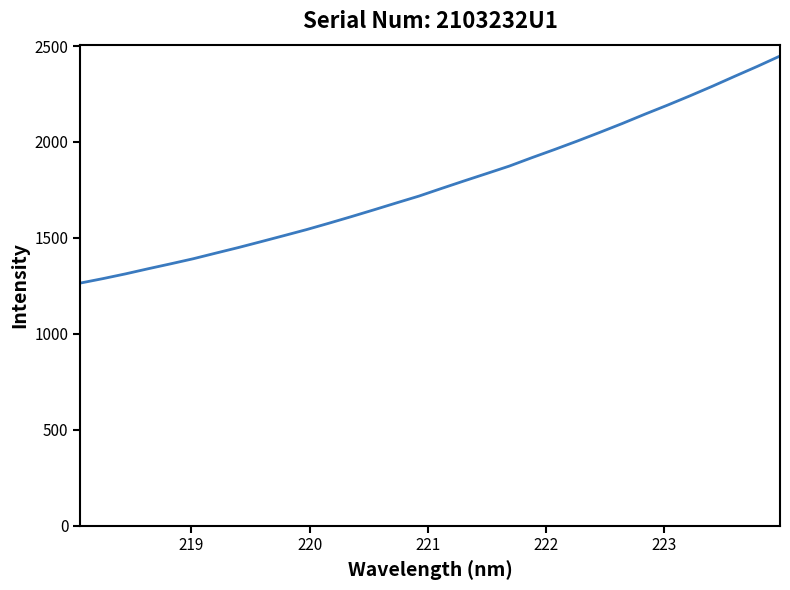

Count the number of data series in this chart.

1